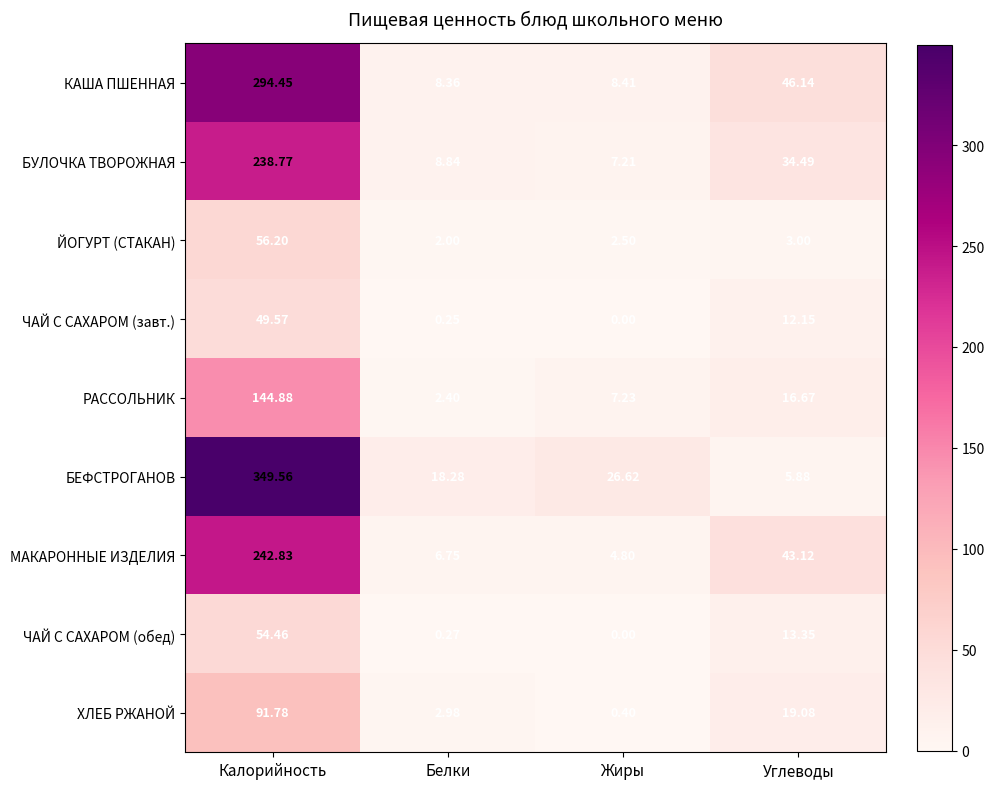

At which label does ЙОГУРТ (СТАКАН) first exceed 3?

Калорийность